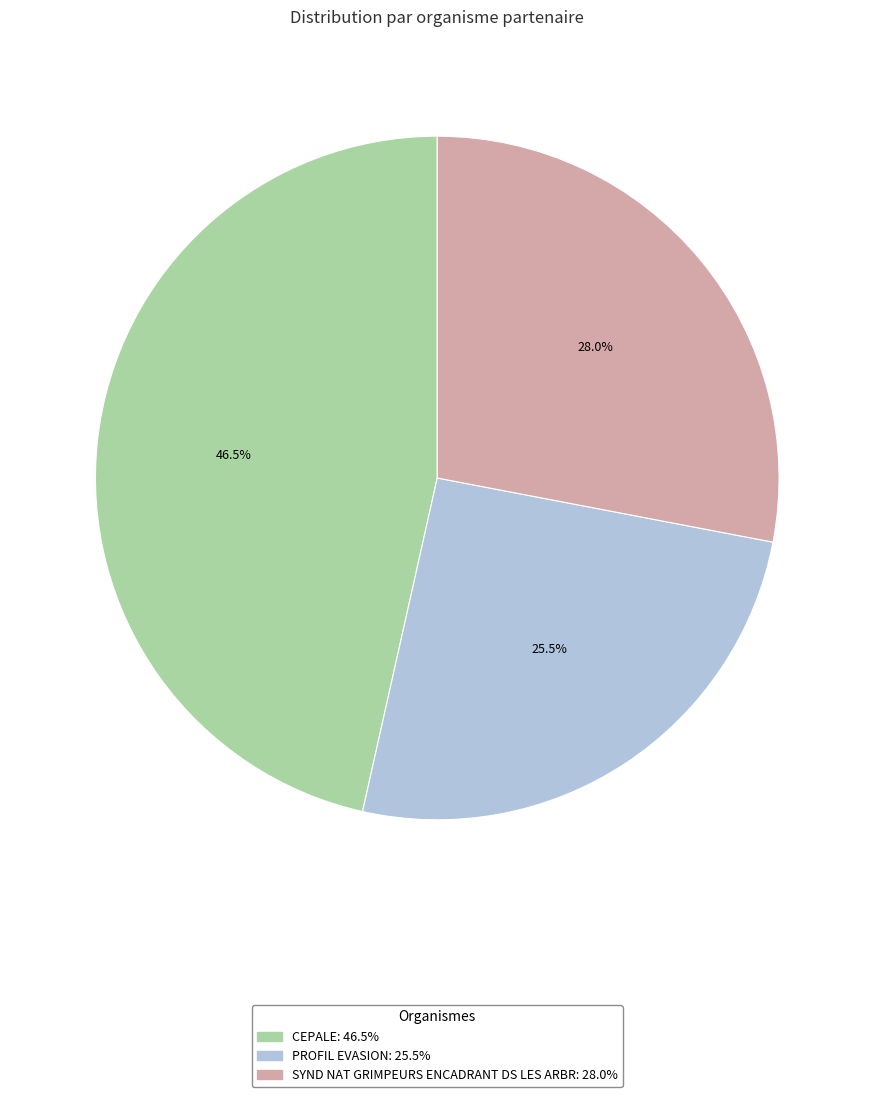

How many segments does this pie chart have?

3